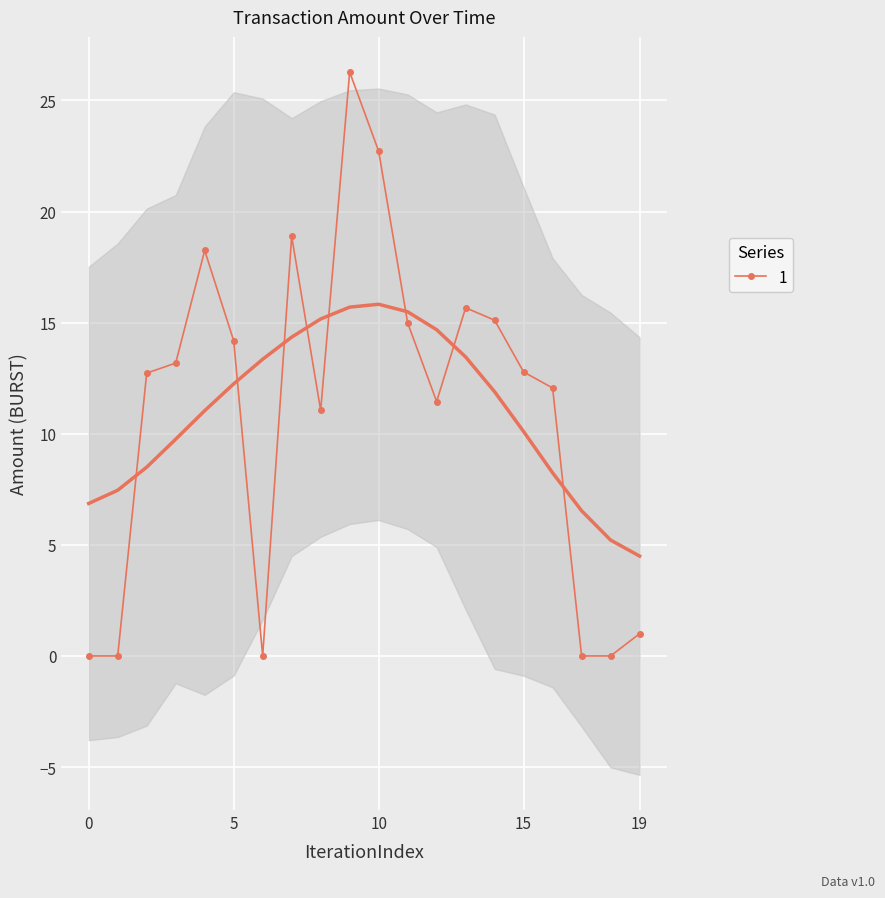

True or false: 1 has more than 1 interior local peaks.

True